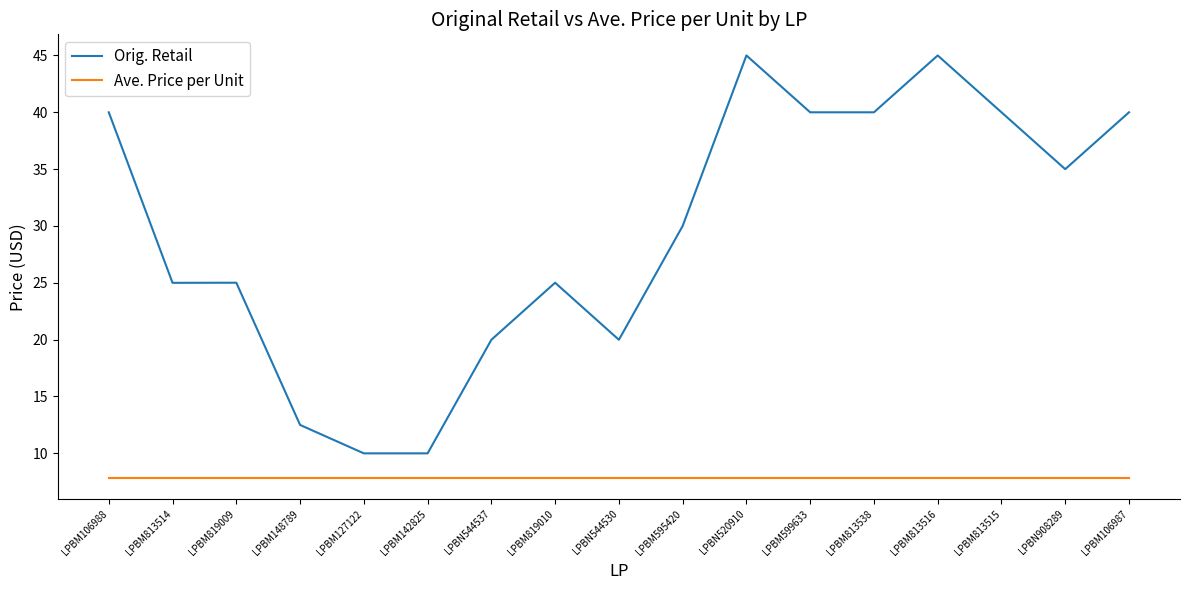

At LPBM127122, list the series in order from largest to smallest.

Orig. Retail, Ave. Price per Unit